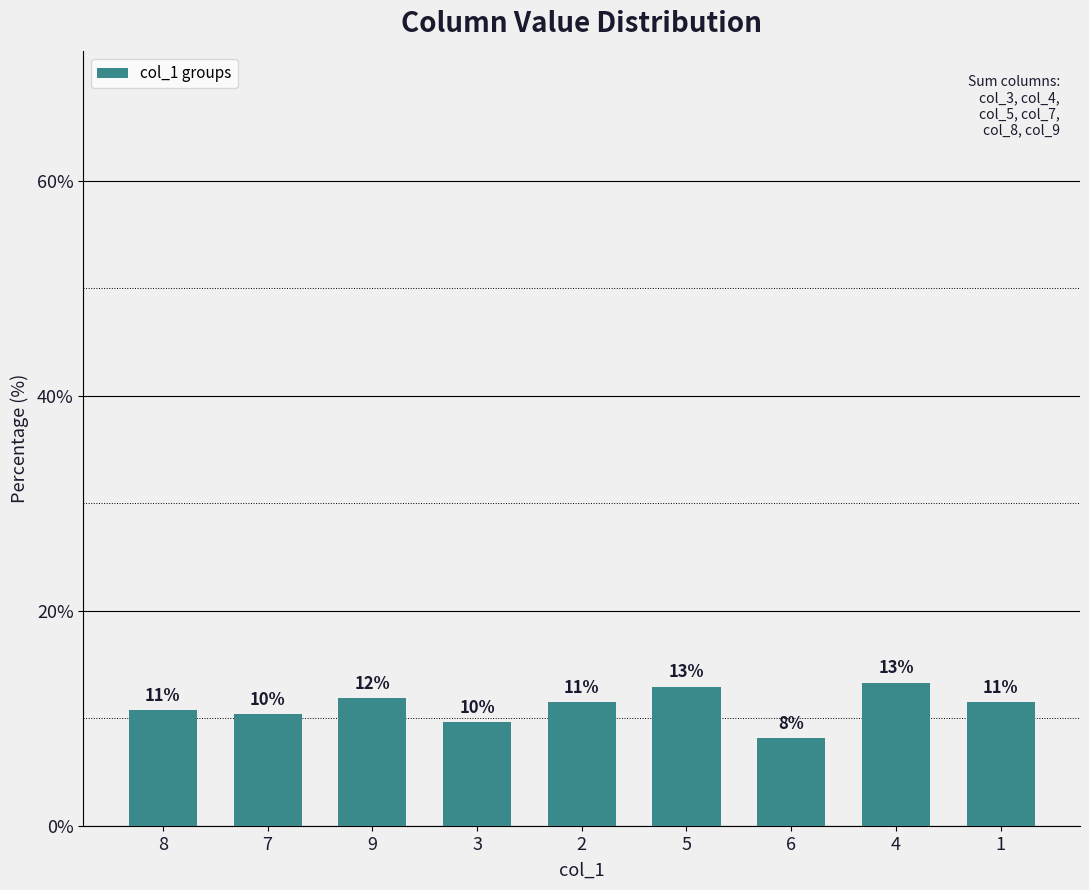

Does the chart contain any negative values?

No